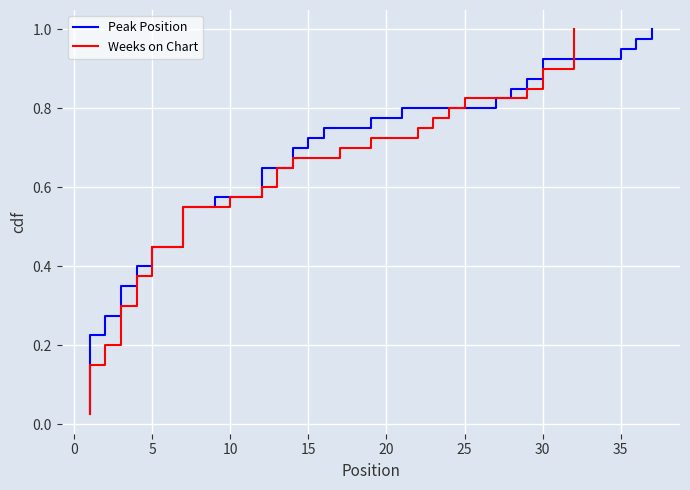

What is the label of the 3rd point from the left?

5